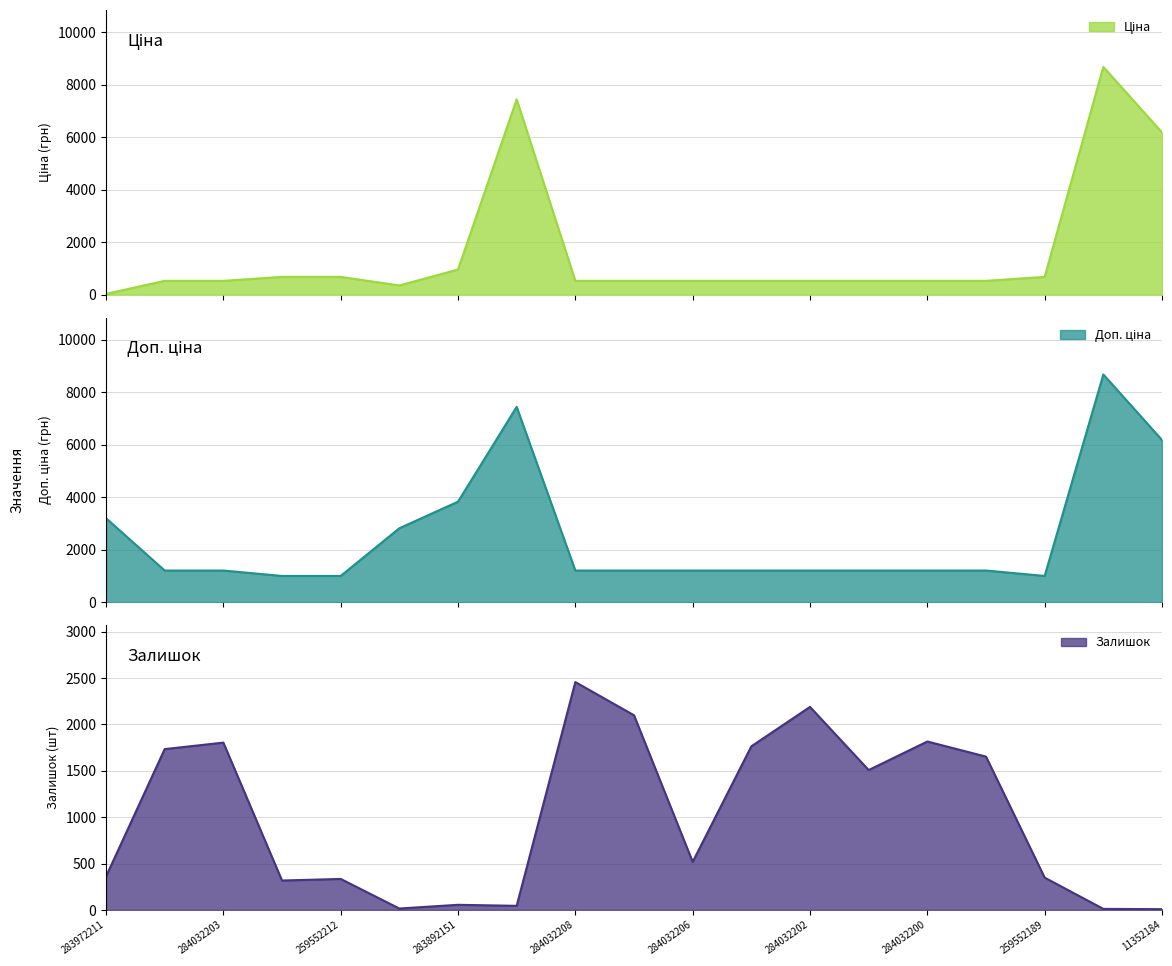

What is the spread (max minus min) of values at 284032199?

1124.8